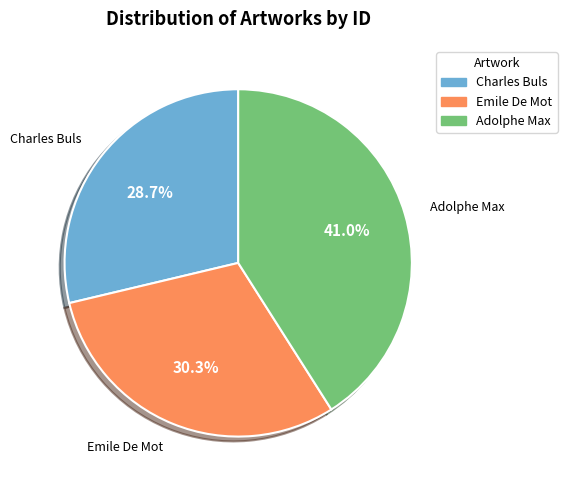

Rank the categories by value from lowest to highest.

Charles Buls, Emile De Mot, Adolphe Max